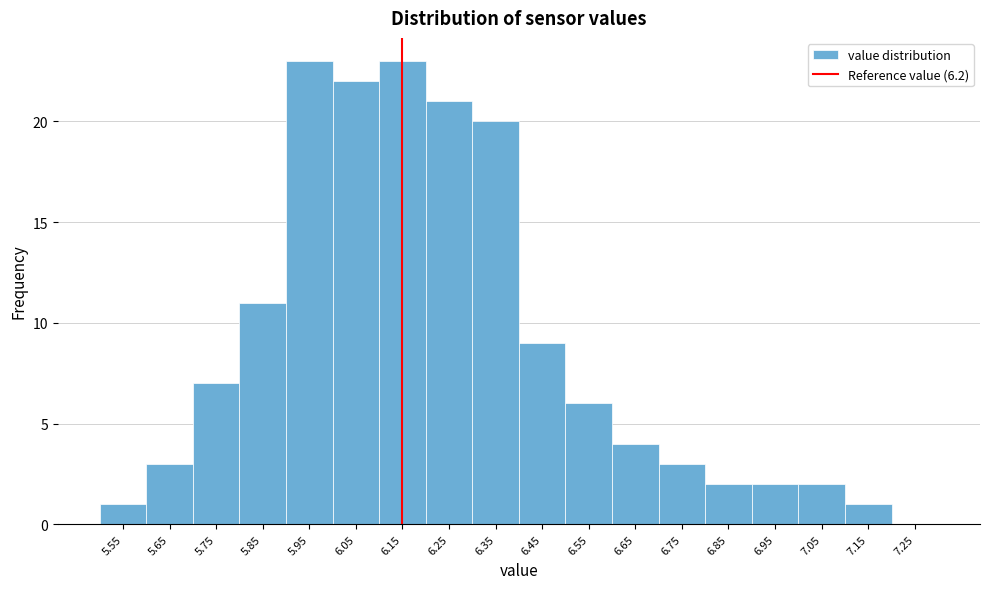

Reading left to right, what are all the values shown in this chart?

5.55=1	5.65=3	5.75=7	5.85=11	5.95=23	6.05=22	6.15=23	6.25=21	6.35=20	6.45=9	6.55=6	6.65=4	6.75=3	6.85=2	6.95=2	7.05=2	7.15=1	7.25=0